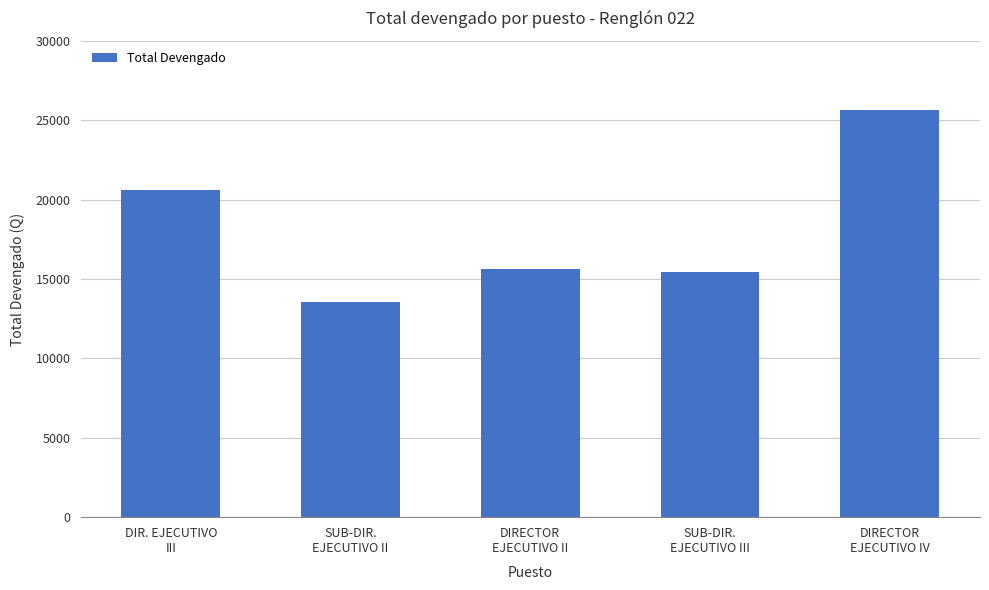

Where is the data nearest to the value 19573?

DIR. EJECUTIVO
III